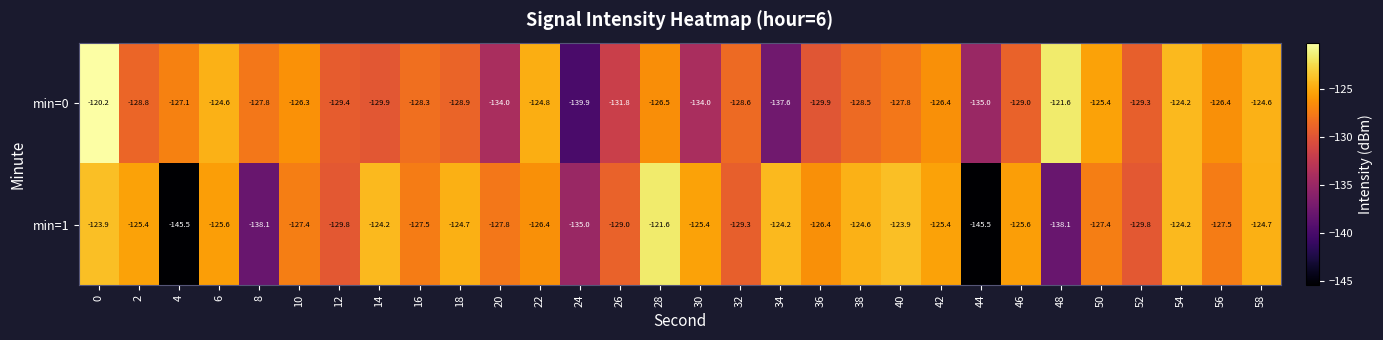

Which category has the highest value in the min=1 series?

28